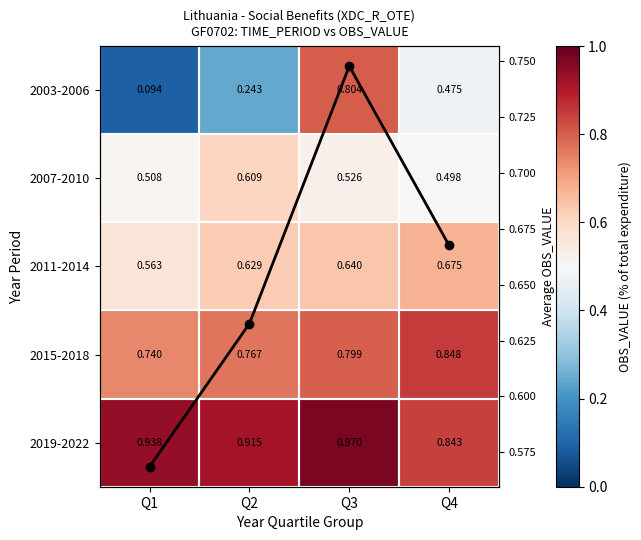

What is the spread (max minus min) of values at Q3?

0.4